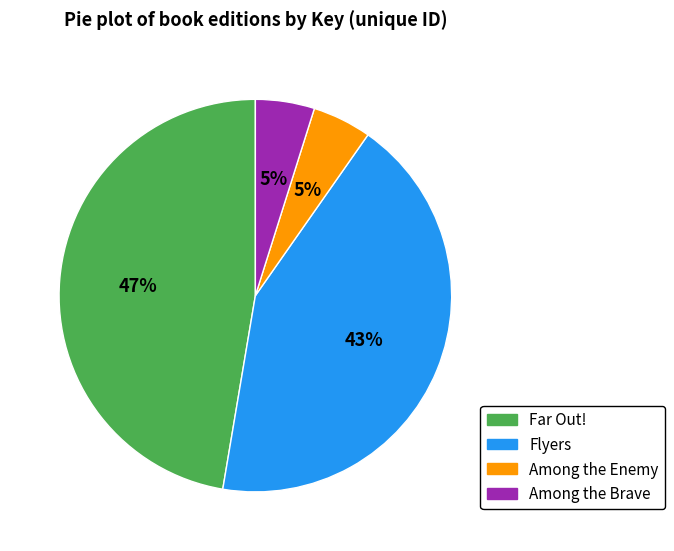

Which category has the biggest portion of the pie?

Far Out!